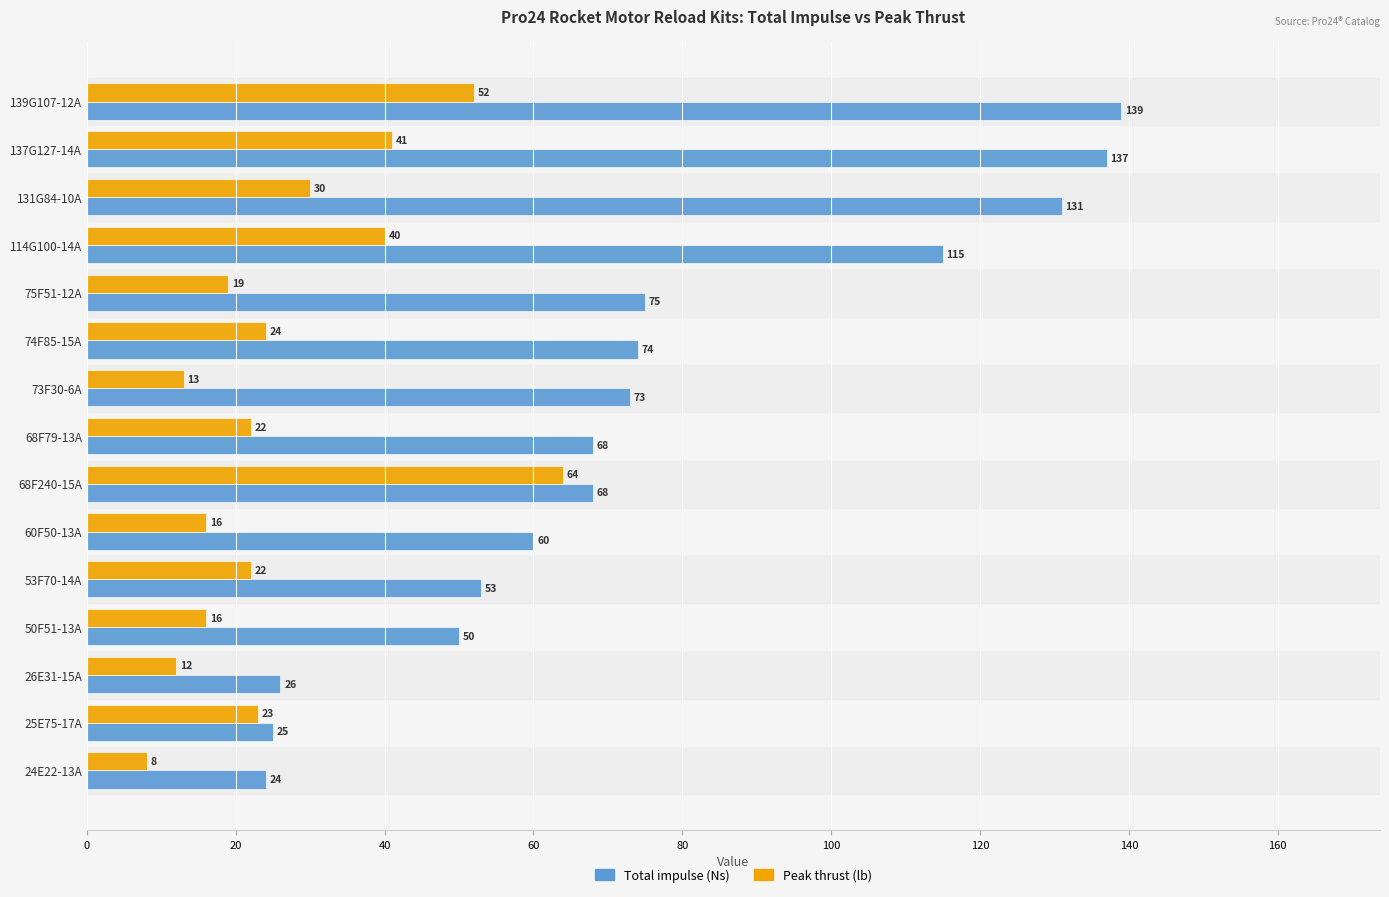

Count the number of categories in the chart.

15